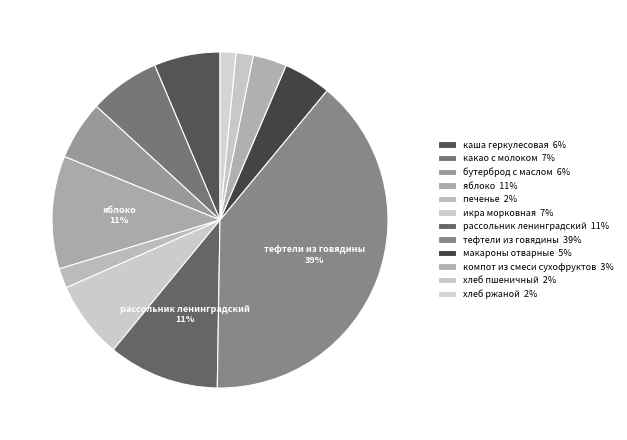

Which has a higher value, компот из смеси сухофруктов or каша геркулесовая?

каша геркулесовая